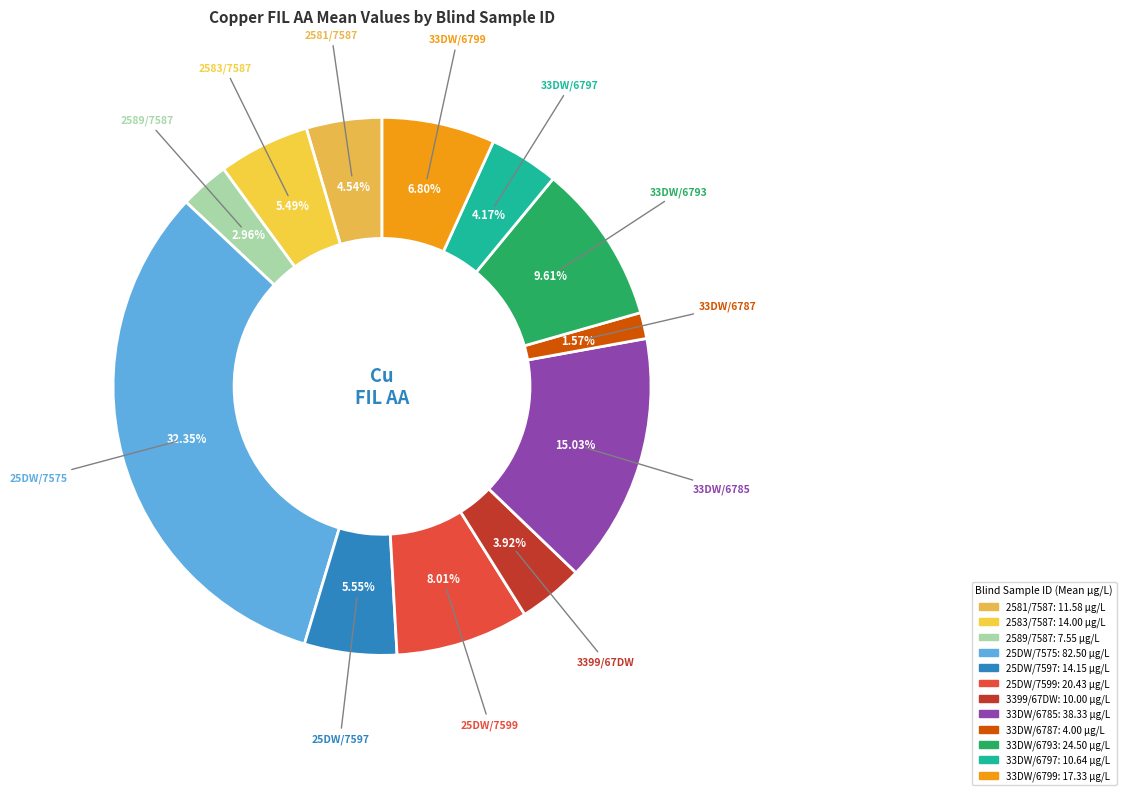

To the nearest percent, what is the average slice percentage?

8%